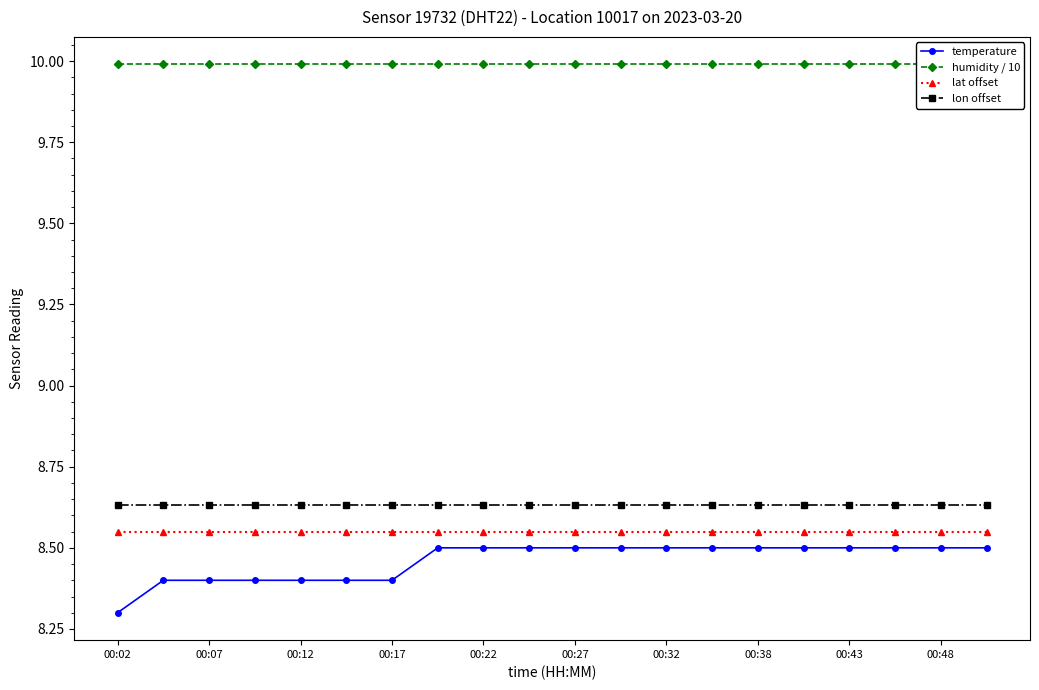

True or false: lat offset and lon offset intersect in this chart.

False